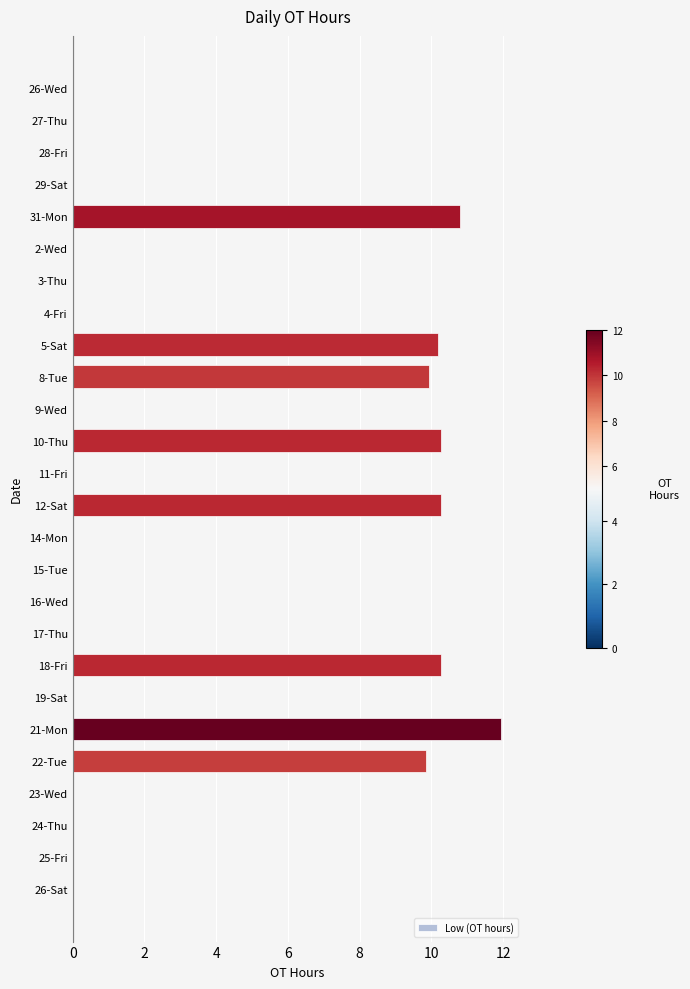

Count the number of data series in this chart.

1